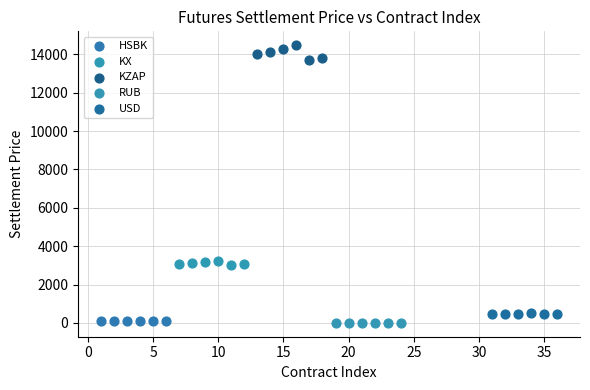

Which series reaches the maximum Y coordinate?

KZAP